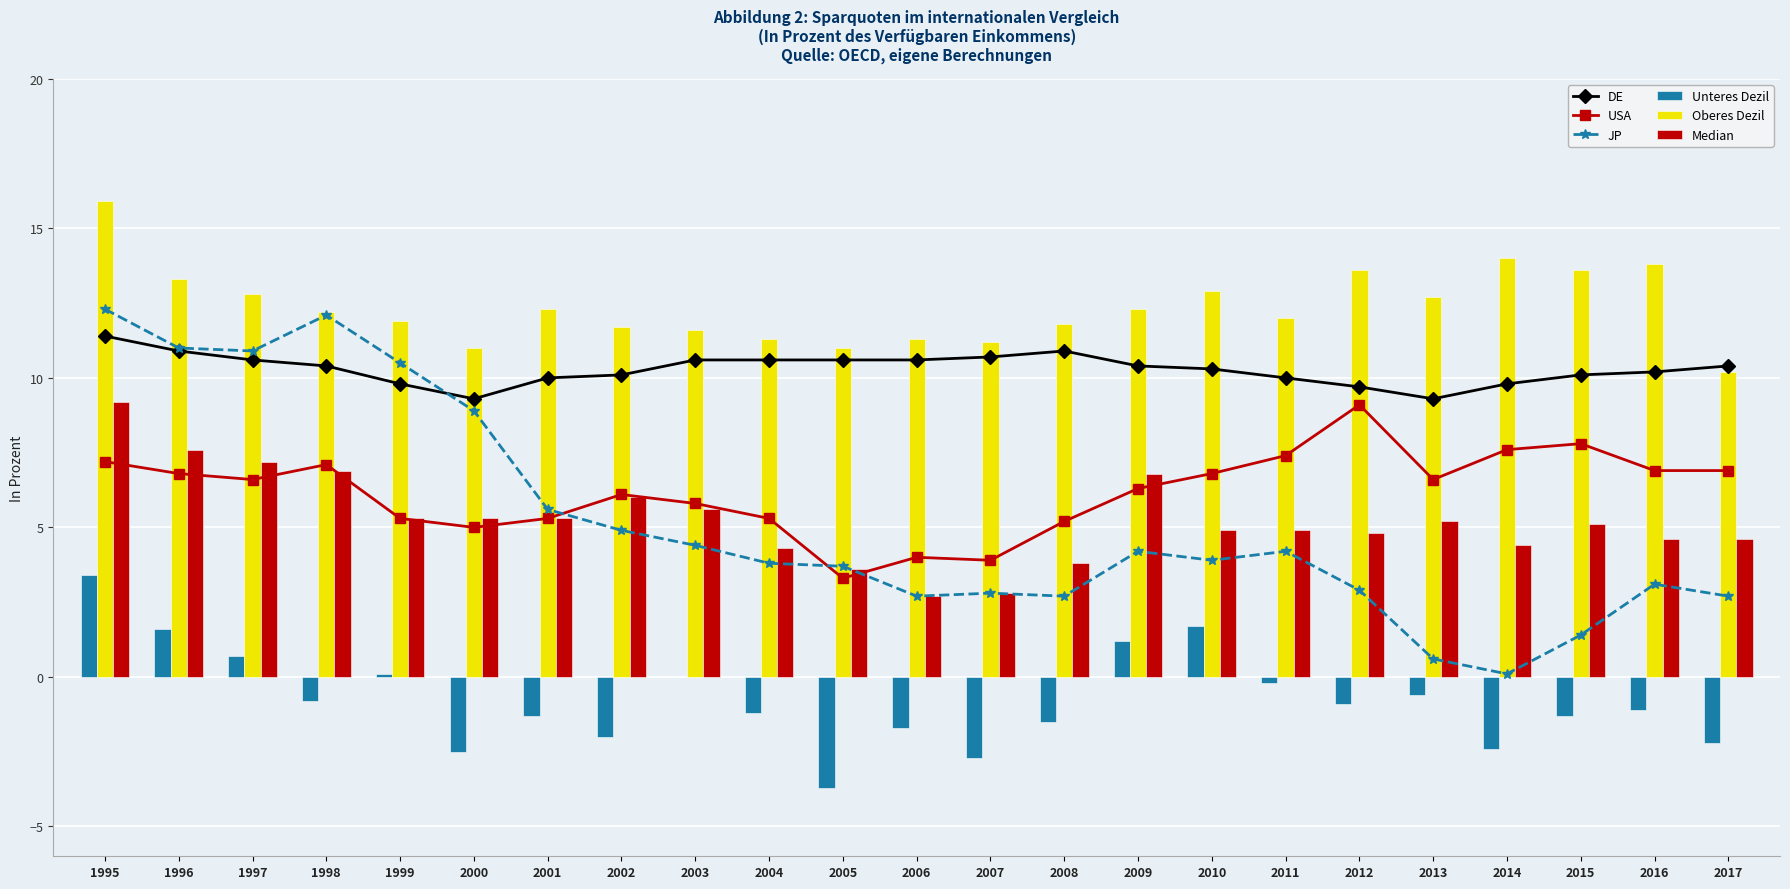

What are all the series names shown in the legend?

DE, USA, JP, Unteres Dezil, Oberes Dezil, Median